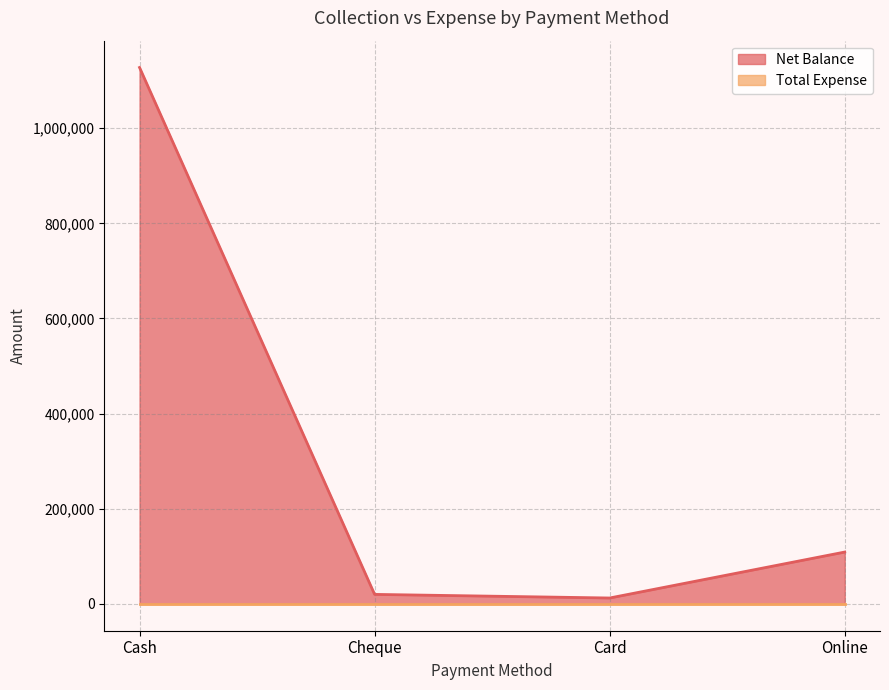

How many data points are above 109000?

1